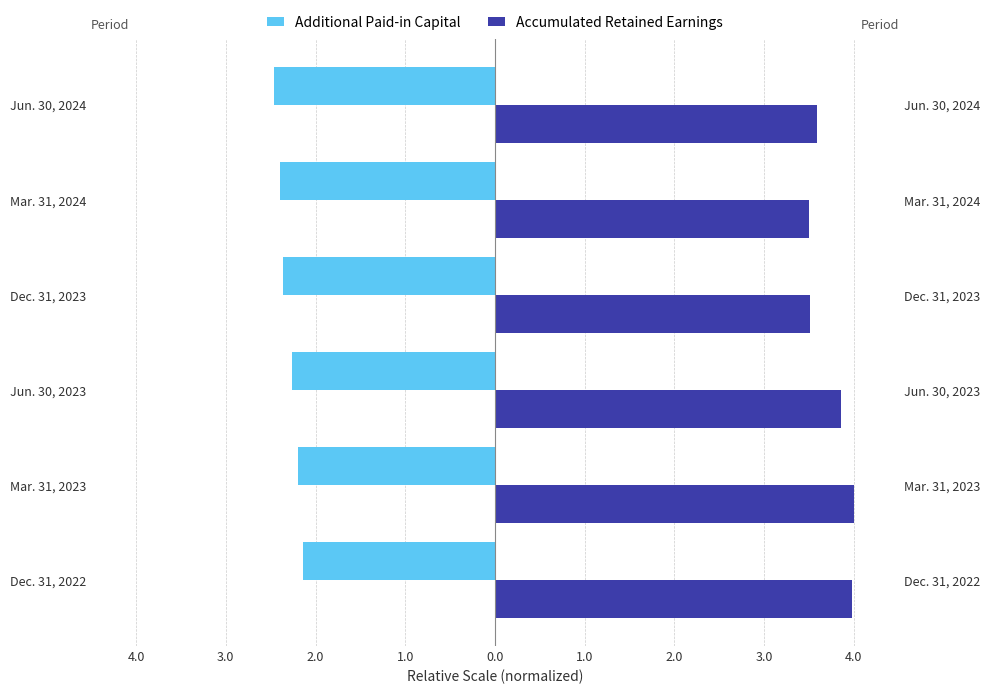

Rank the series by their average value, from highest to lowest.

Accumulated Retained Earnings, Additional Paid-in Capital